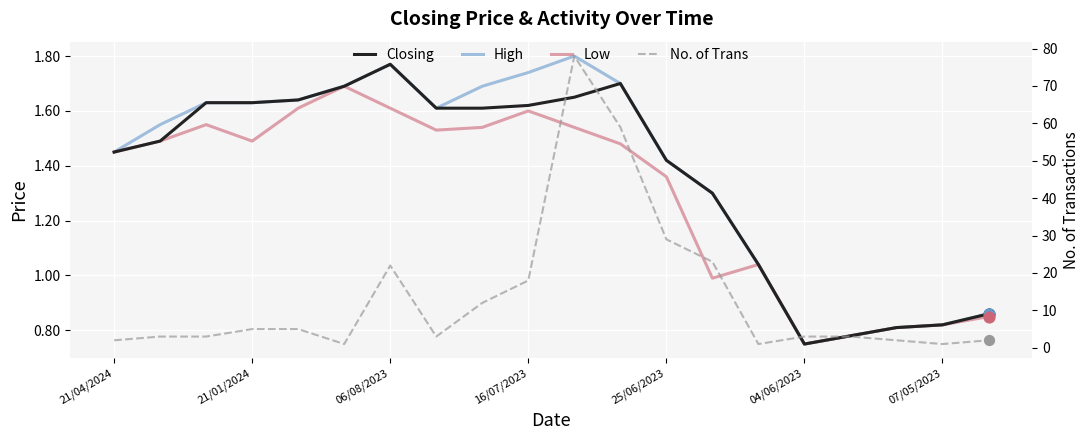

At which category is the sum across all series the highest?

10